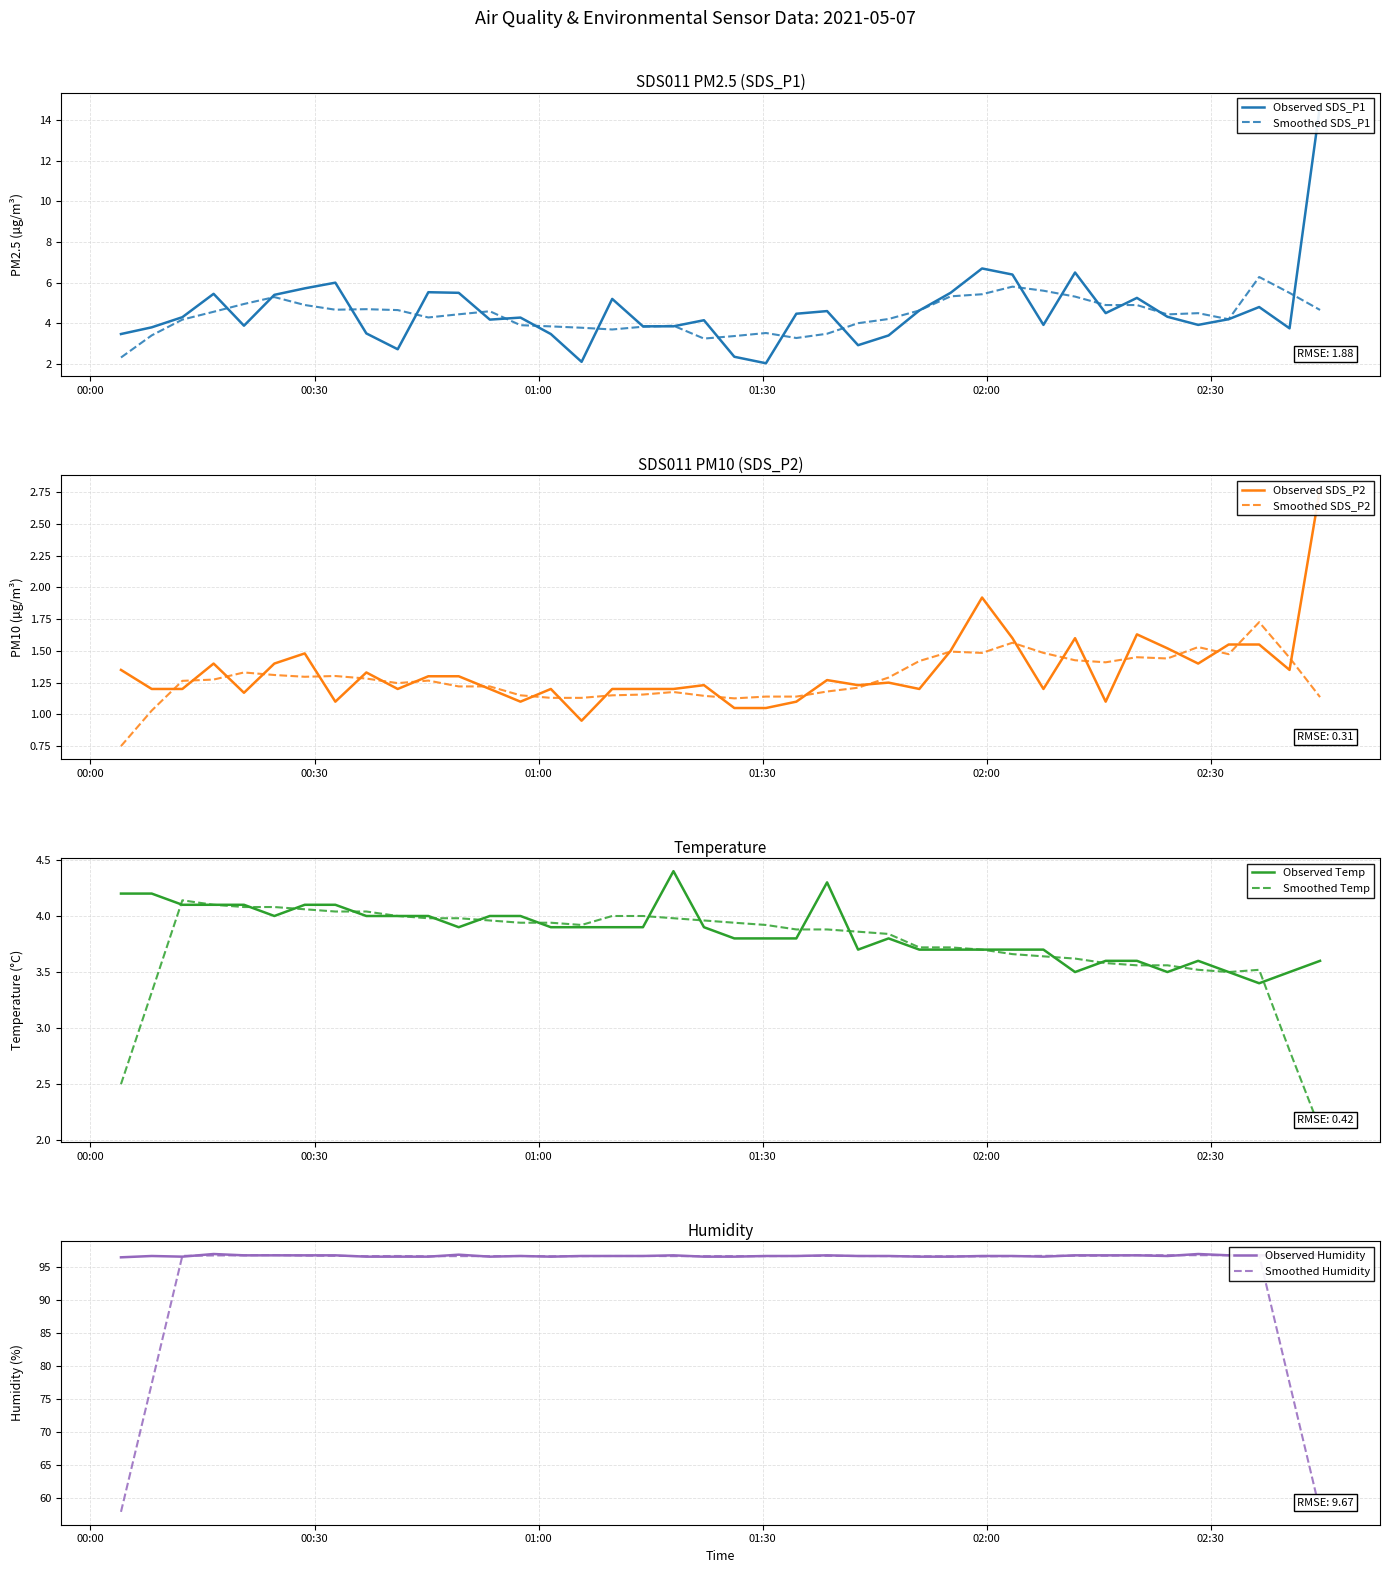

True or false: Temp has more than 2 interior local peaks.

True